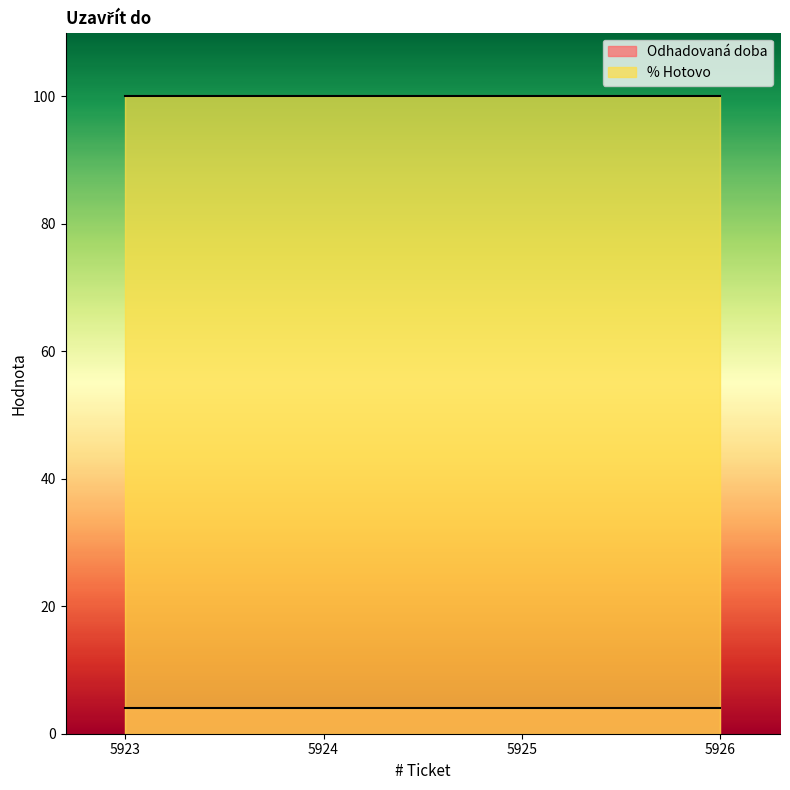

Reading left to right, transcribe all the data shown in this chart.

Odhadovaná doba: 4	4	4	4
% Hotovo: 100	100	100	100